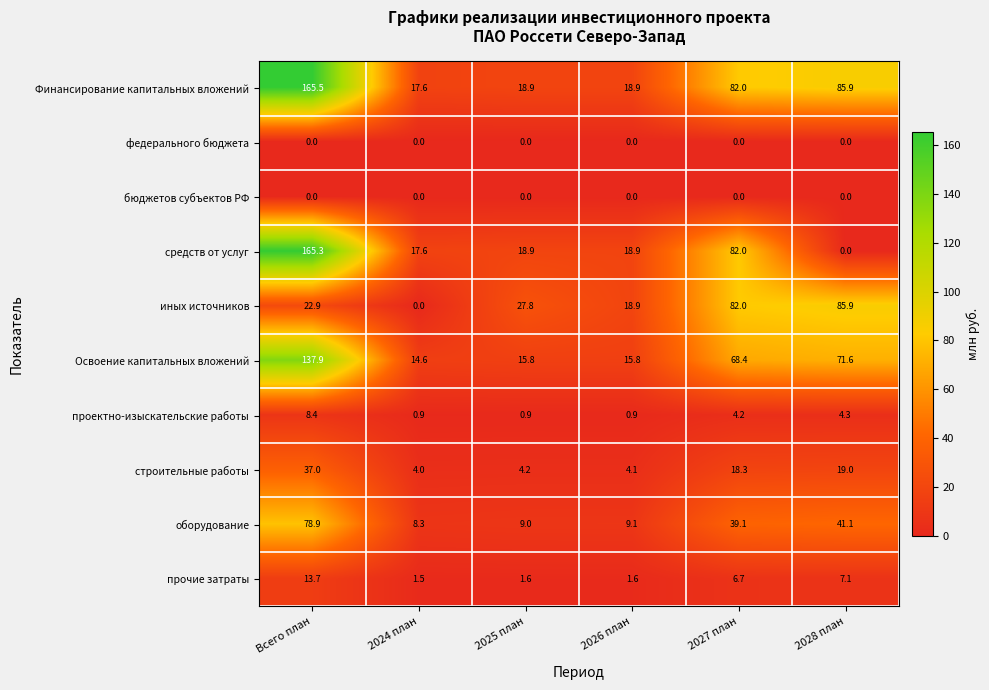

What is the sum of all проектно-изыскательские работы values?

19.6